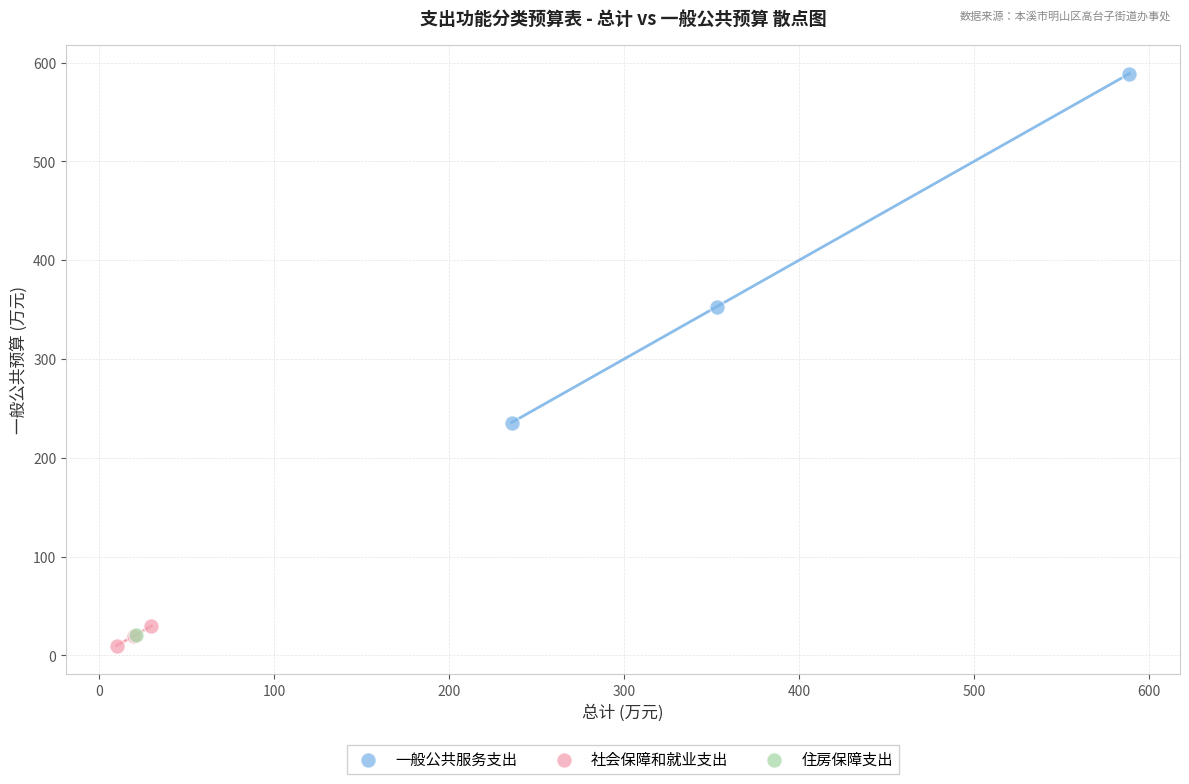

Which series reaches the minimum Y coordinate?

社会保障和就业支出